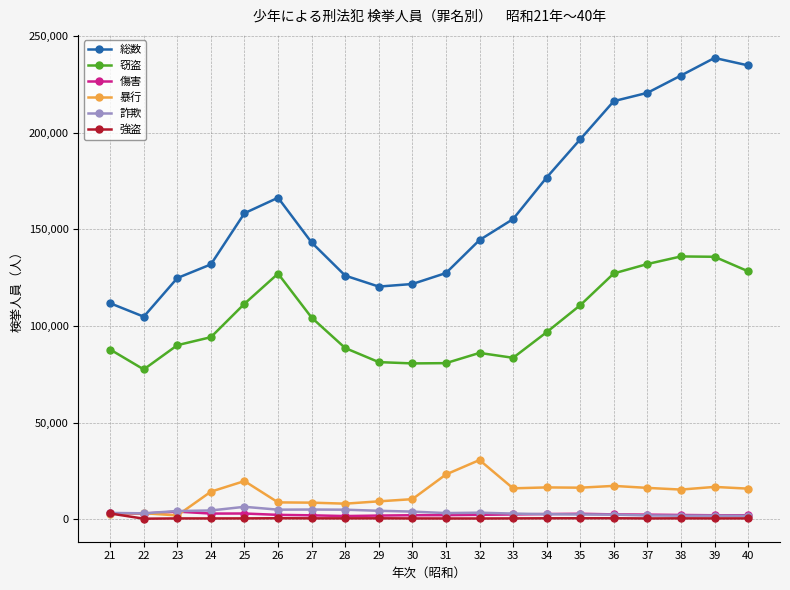

The value of 総数 at 40 is 234959. True or false?

True